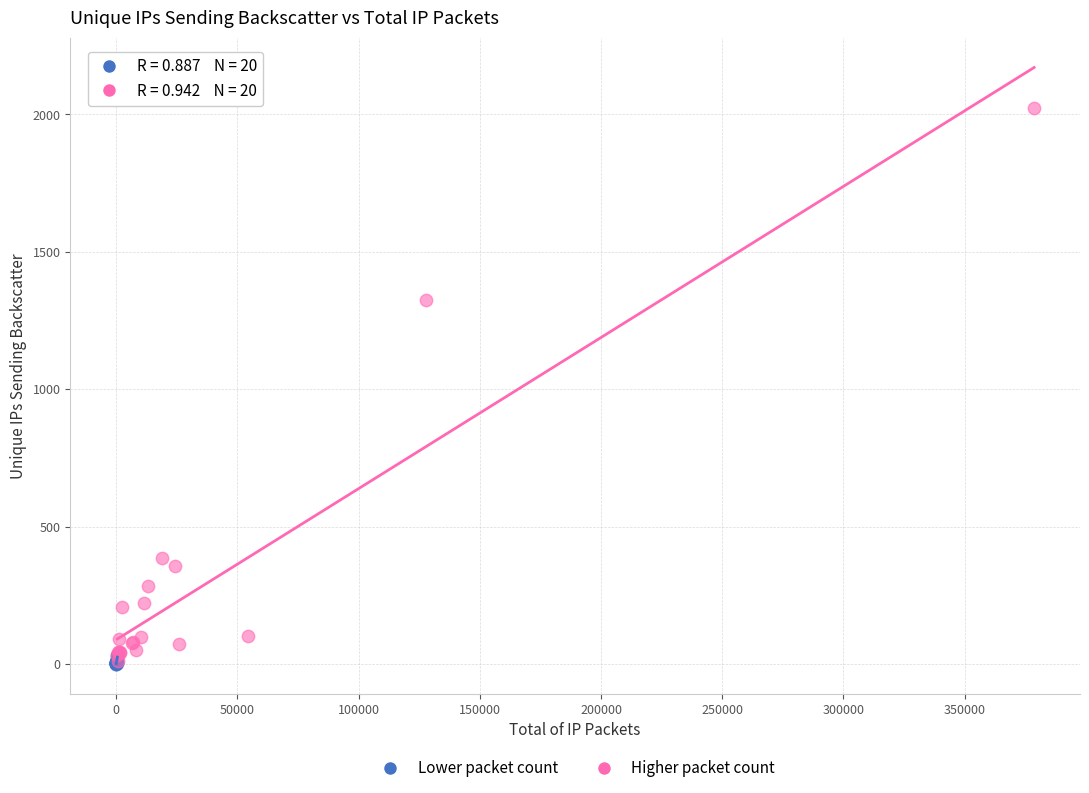

Which series has the largest Y range (max minus min)?

Higher packet count